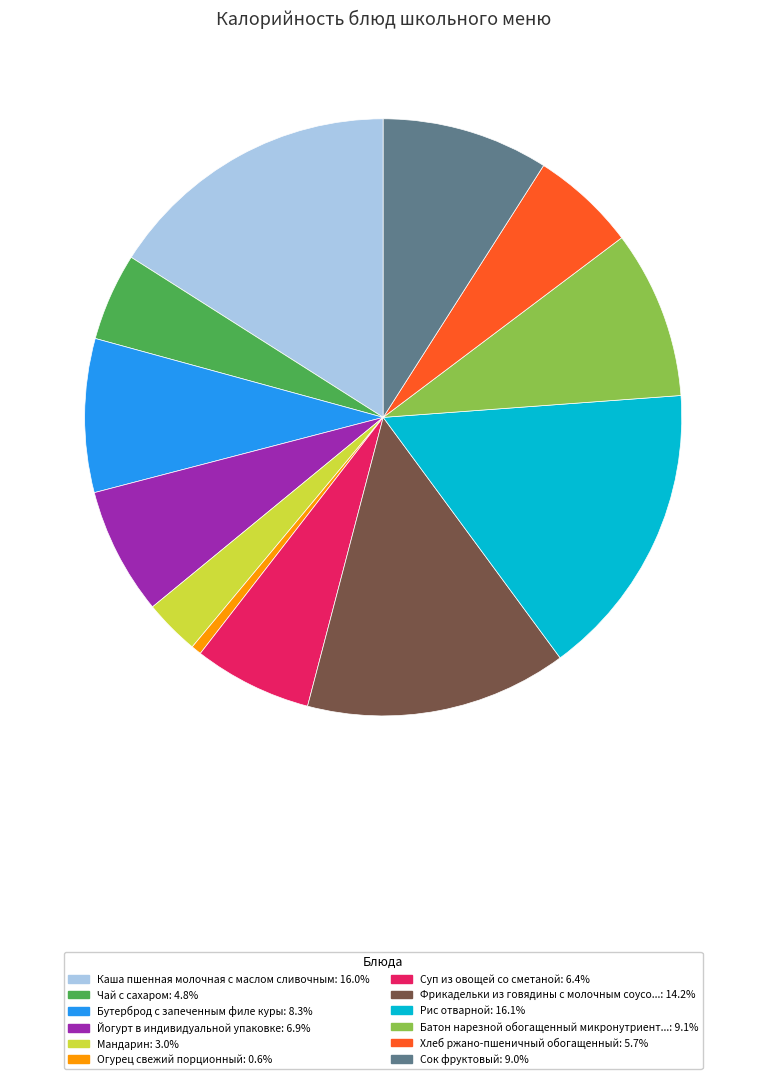

Does any single category account for the majority?

No